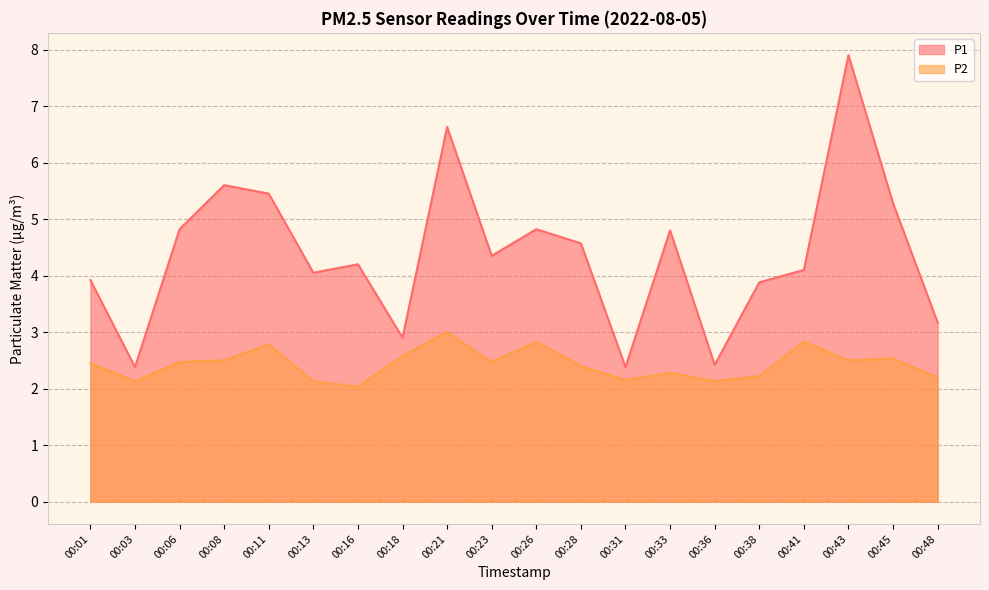

True or false: P1 has more than 2 points higher than both neighbors.

True